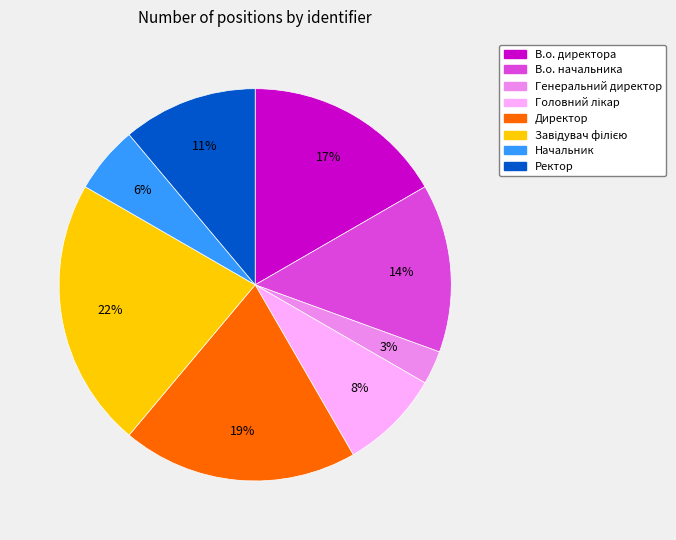

What percentage is the Генеральний директор slice, to the nearest percent?

3%